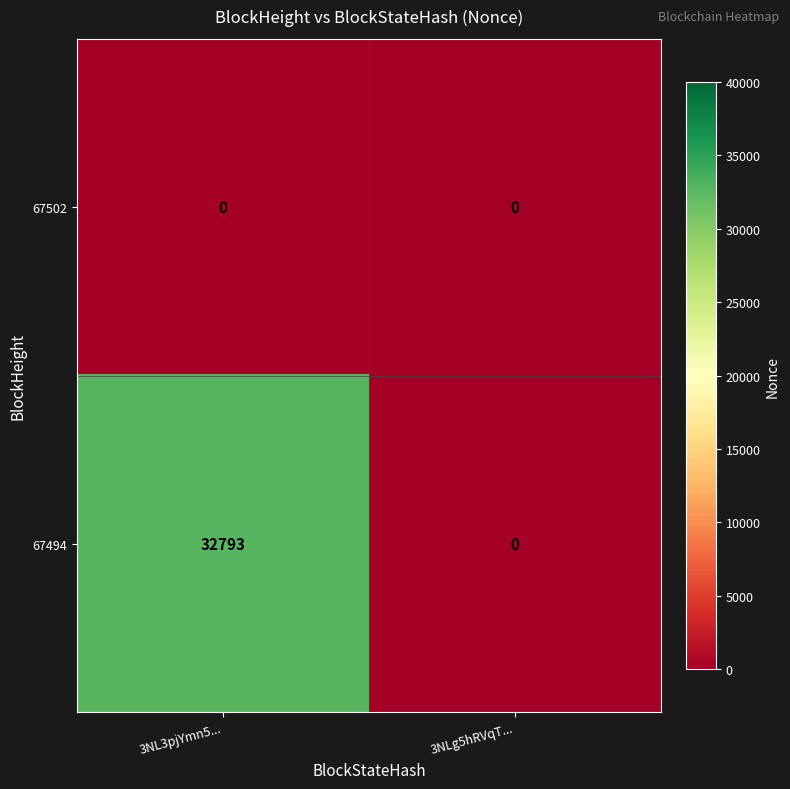

Between 3NL3pjYmn5... and 3NLg5hRVqT..., which series saw the biggest shift?

67494